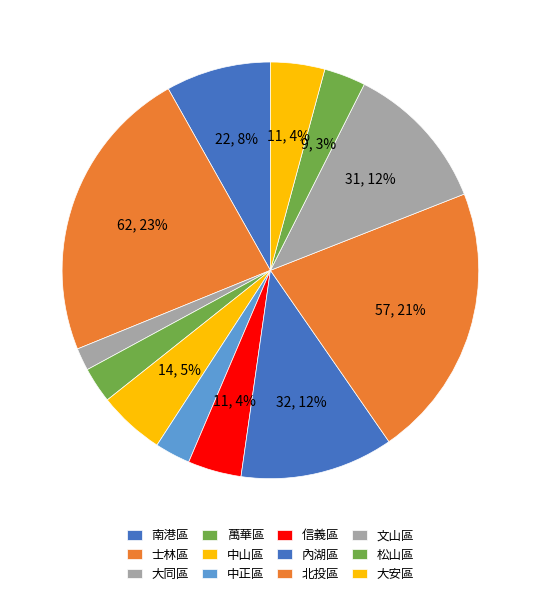

Rank the categories by value from highest to lowest.

士林區, 北投區, 內湖區, 文山區, 南港區, 中山區, 大安區, 信義區, 松山區, 萬華區, 中正區, 大同區